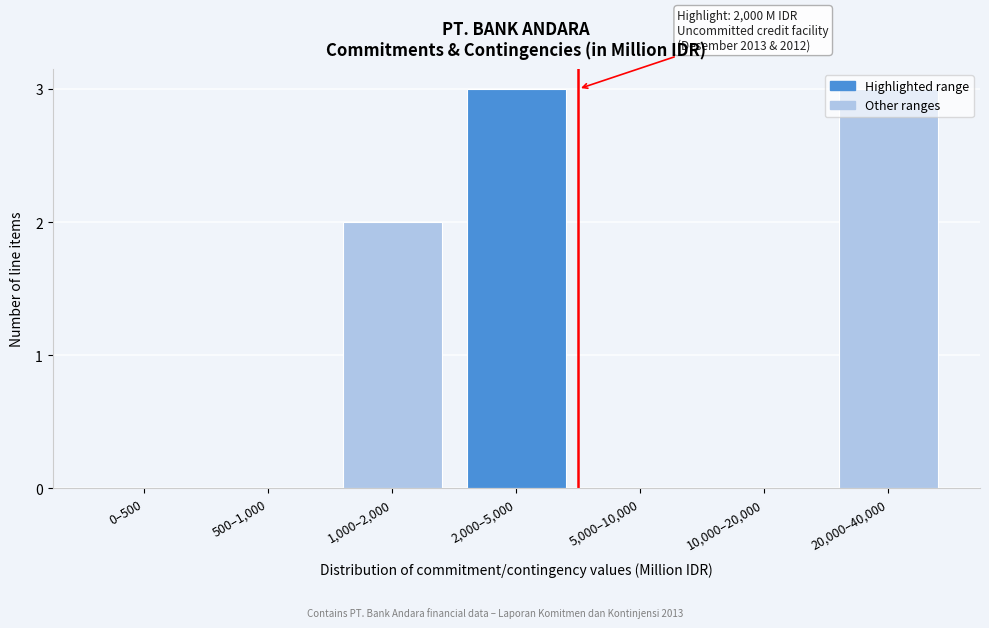

What is the sum of all values?

8